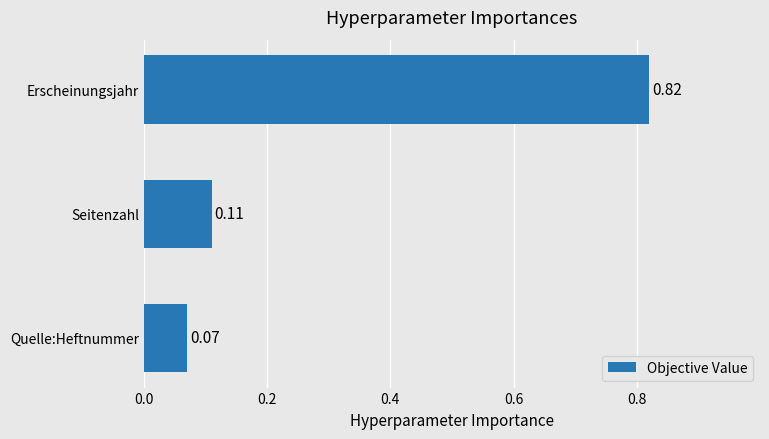

At which category does the chart reach its peak across all series?

Erscheinungsjahr